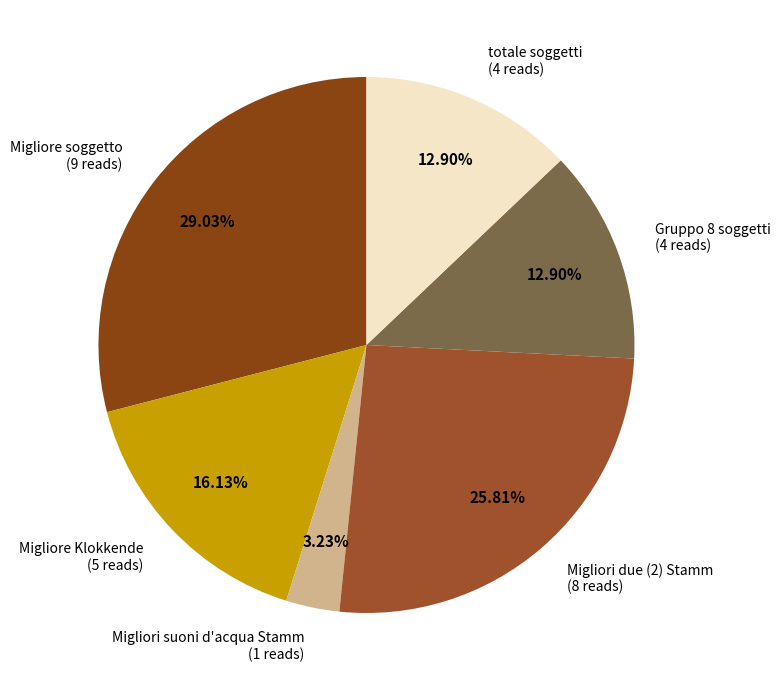

Do Gruppo 8 soggetti and Migliori due (2) Stamm together represent more than half of the pie?

No